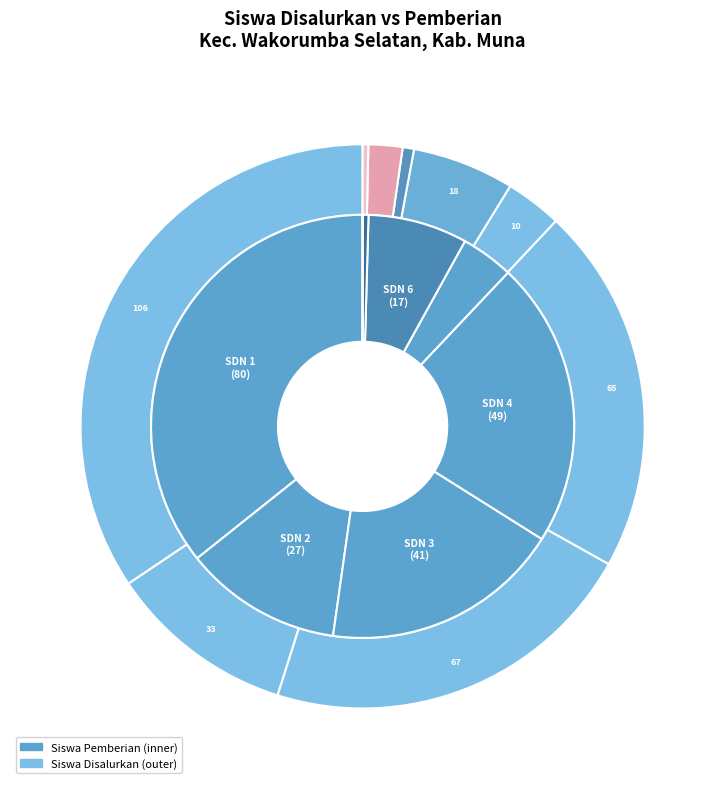

Between SD NEGERI 4 WAKORUMBA SELATAN and UPTD SD NEGERI 2 WAKORUMBA SELATAN, which is larger?

SD NEGERI 4 WAKORUMBA SELATAN